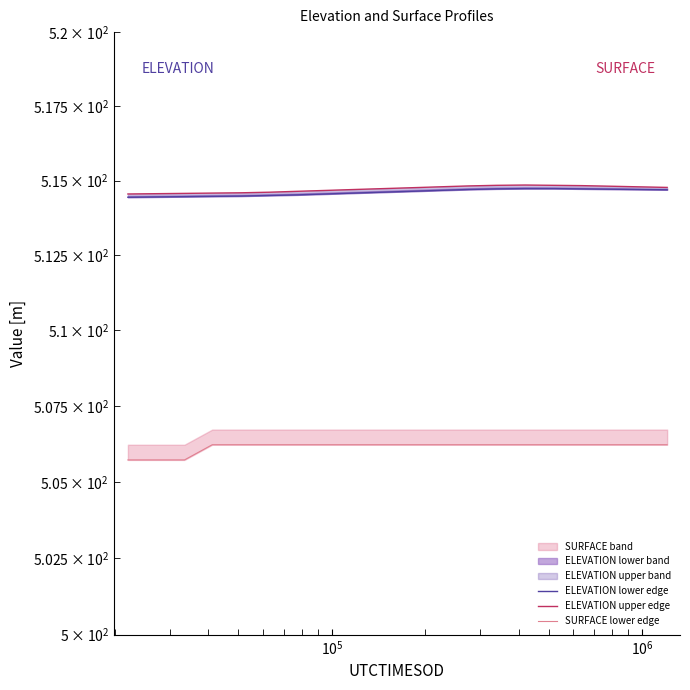

What is the average value of the ELEVATION lower edge series?

514.6